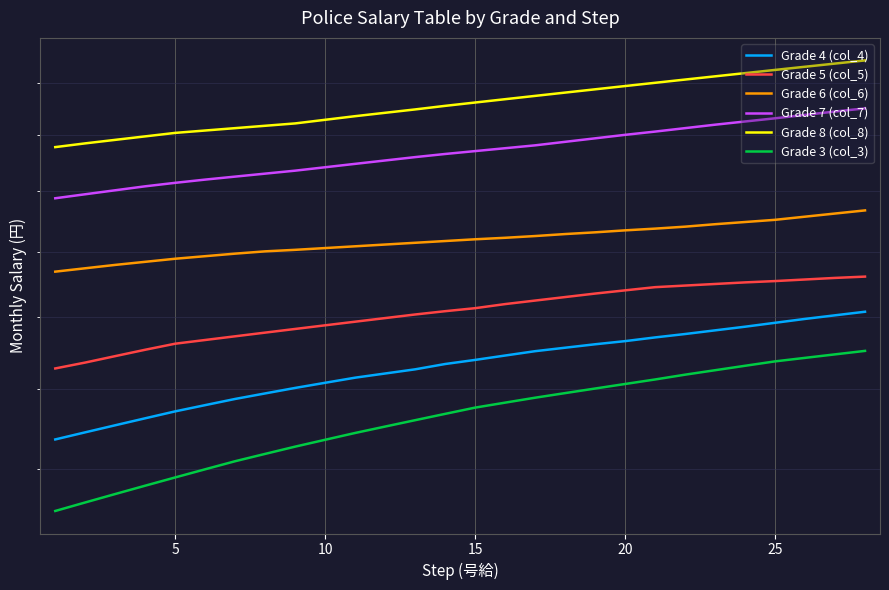

True or false: Grade 7 (col_7) has more than 0 interior local peaks.

False